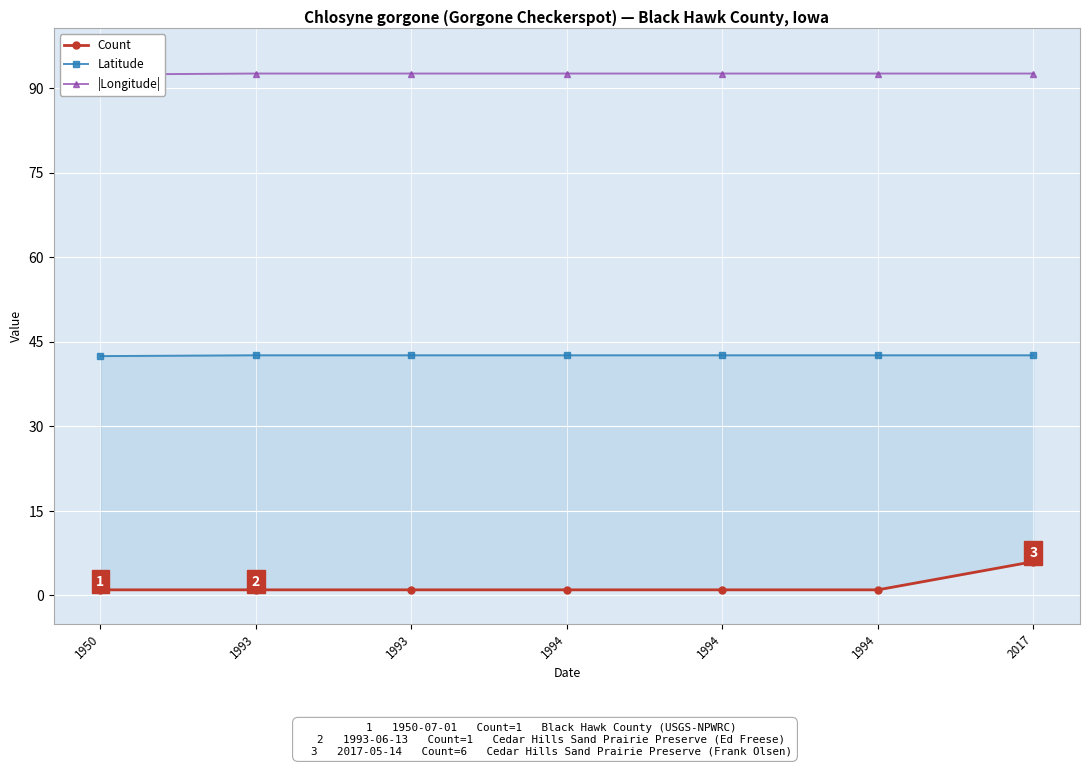

Rank the series at 2017 from highest to lowest value.

|Longitude|, Latitude, Count